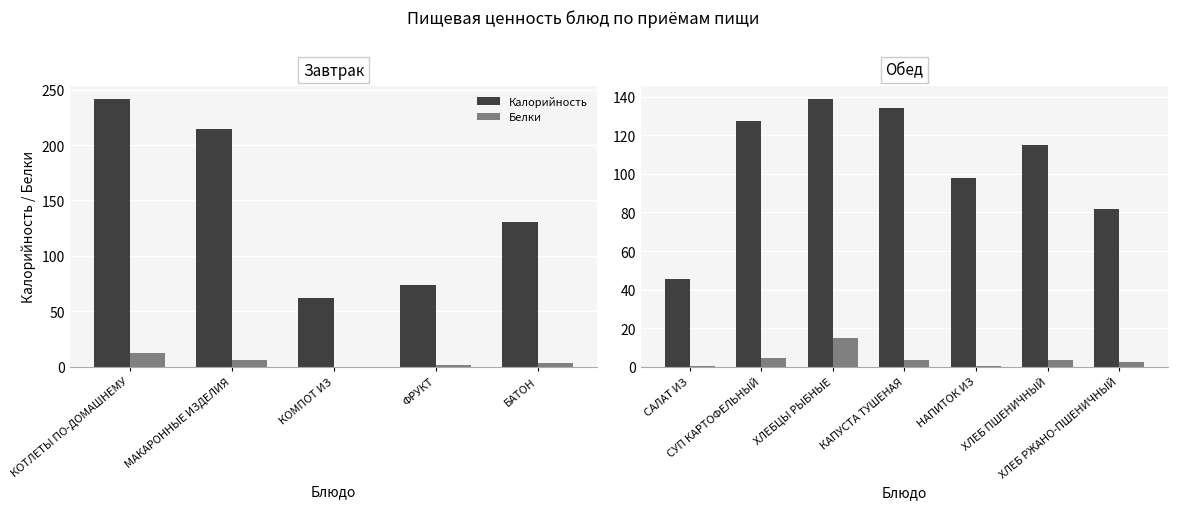

Is the value of Белки at КАПУСТА ТУШЕНАЯ greater than the value of Калорийность at КАПУСТА ТУШЕНАЯ?

No